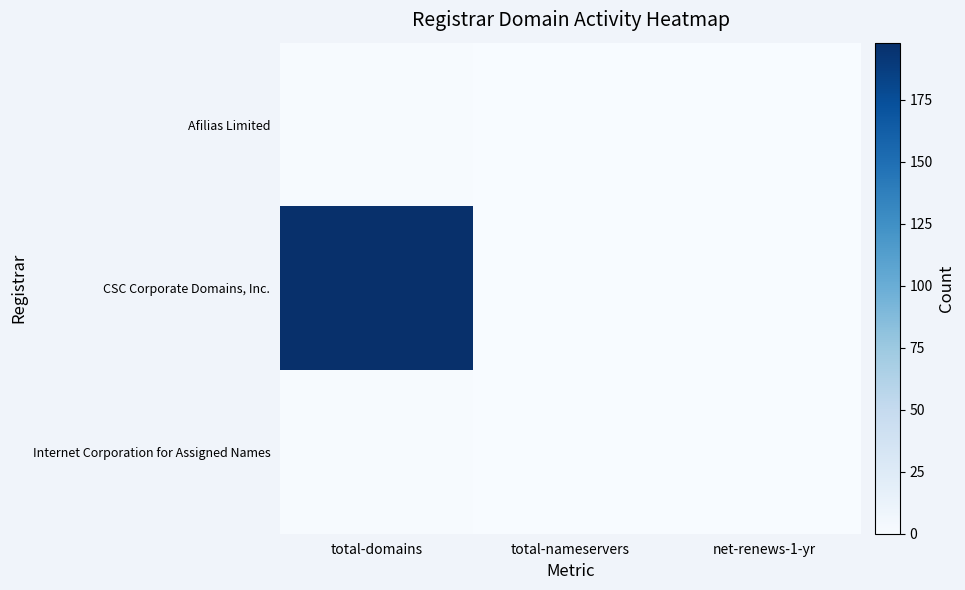

Reading right to left, list all the values displayed in this chart.

Afilias Limited: net-renews-1-yr=0	total-nameservers=0	total-domains=1
CSC Corporate Domains, Inc.: net-renews-1-yr=0	total-nameservers=0	total-domains=198
Internet Corporation for Assigned Names: net-renews-1-yr=0	total-nameservers=0	total-domains=1